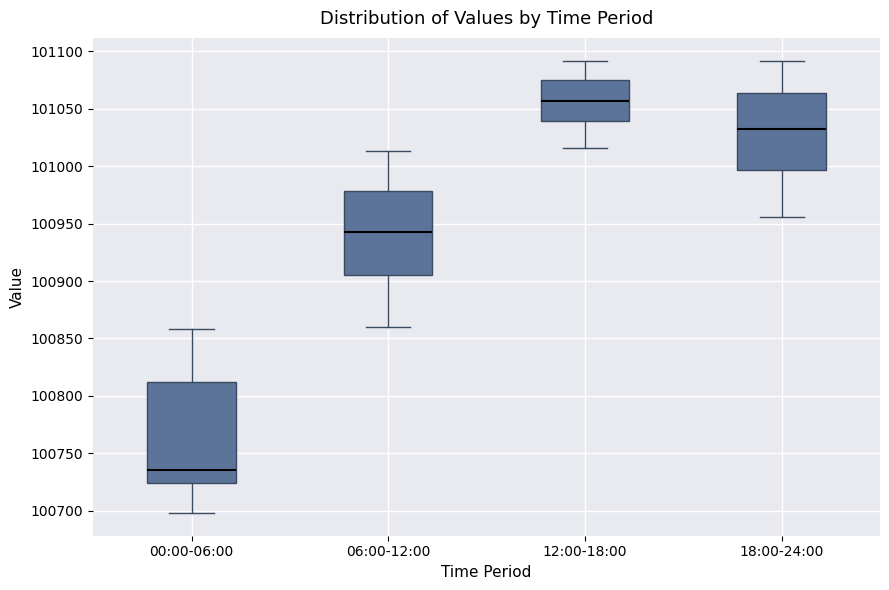

Reading left to right, transcribe this box plot: for each box, give where its median line is, the range the box spans, and where its two whiskers end, as read against the y-axis. The values are not printed on the chart, so give them approximately, as read against the axis.

00:00-06:00: median 100735, box 100725 to 100810, whiskers 100700 to 100860
06:00-12:00: median 100945, box 100905 to 100980, whiskers 100860 to 101015
12:00-18:00: median 101055, box 101040 to 101075, whiskers 101015 to 101090
18:00-24:00: median 101035, box 100995 to 101065, whiskers 100955 to 101090